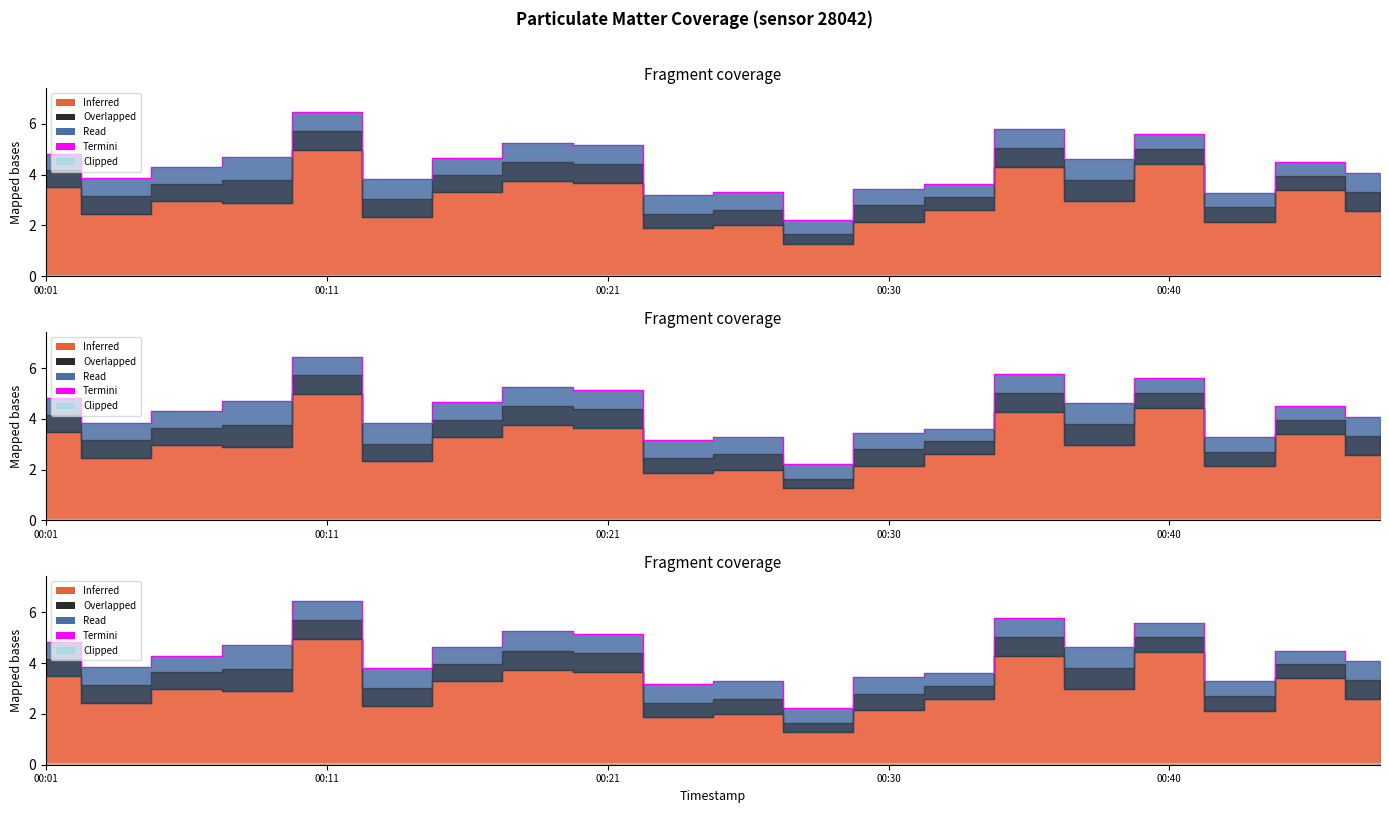

What is the difference between the values at 17 and 8?

1.9